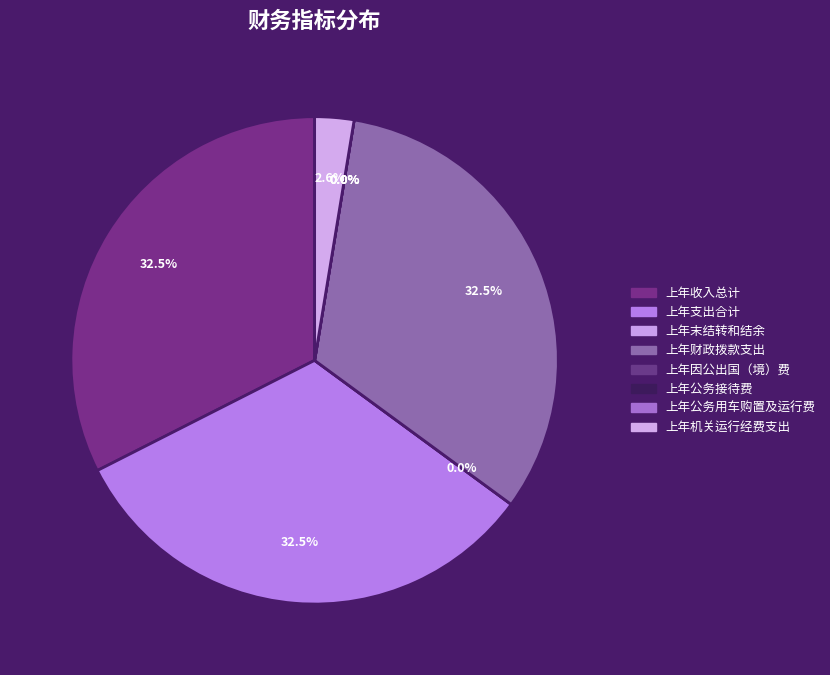

Which category has the biggest portion of the pie?

上年收入总计